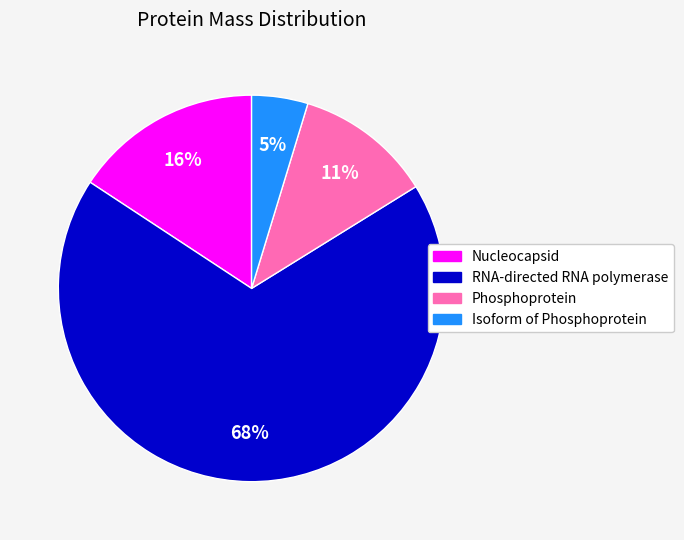

What is the majority slice?

RNA-directed RNA polymerase